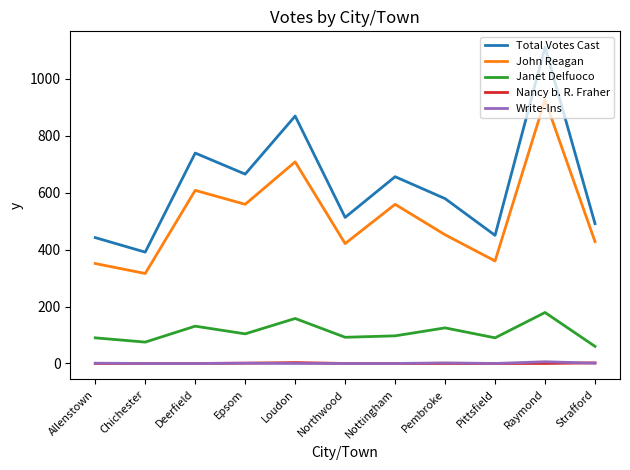

True or false: John Reagan and Total Votes Cast cross at least once.

False